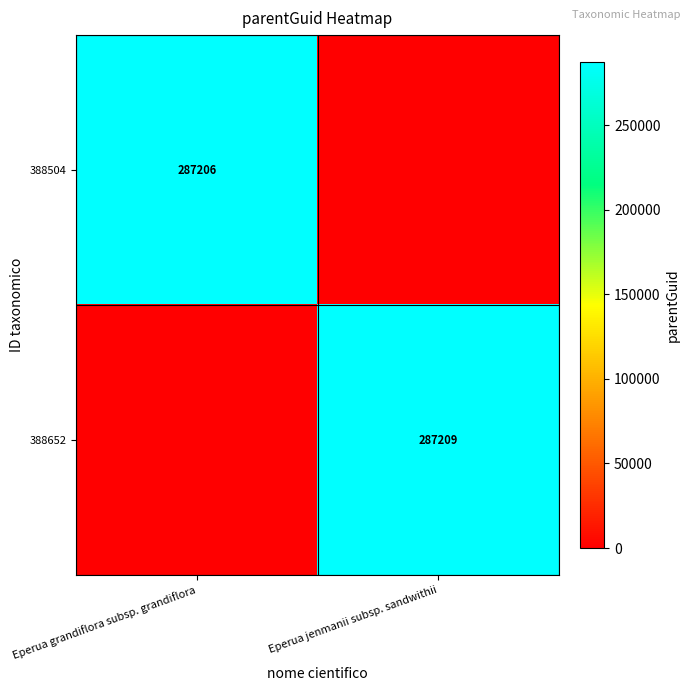

Which label corresponds to the largest value in the chart?

Eperua jenmanii subsp. sandwithii